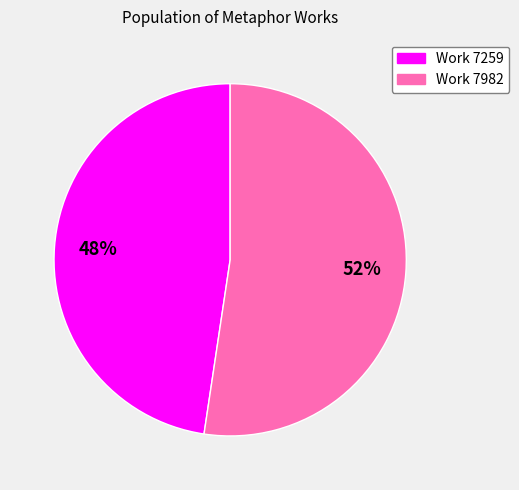

Which slice represents more than half of the pie?

Work 7982